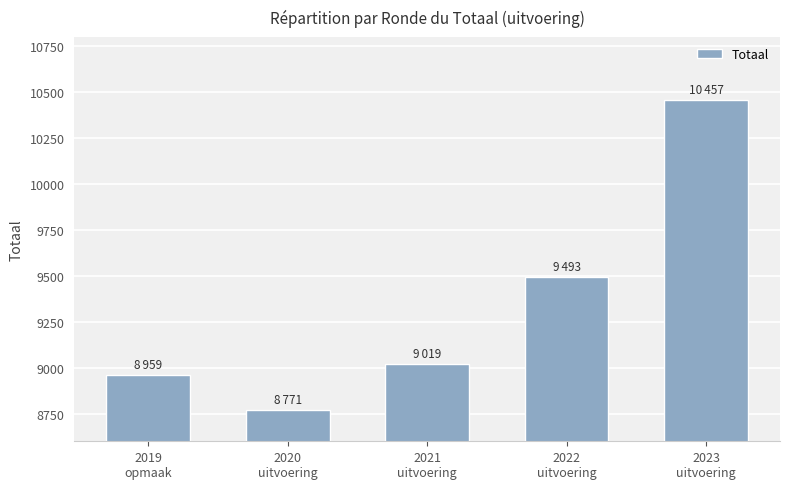

Which has a higher value, 2019
opmaak or 2021
uitvoering?

2021
uitvoering